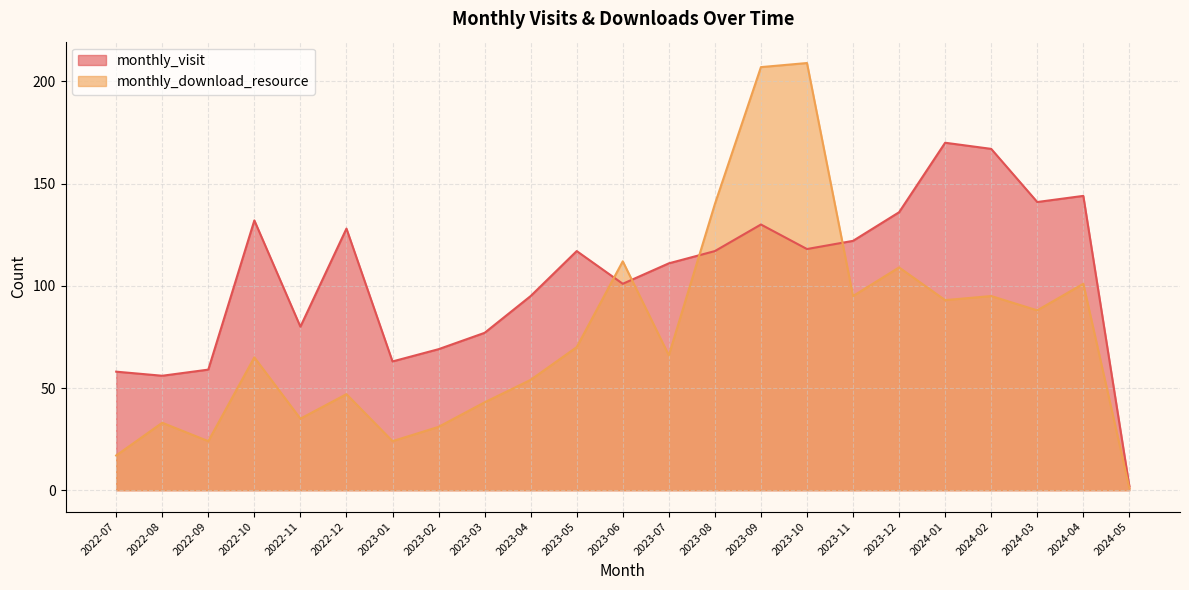

At which label does monthly_download_resource first exceed 66?

2023-05